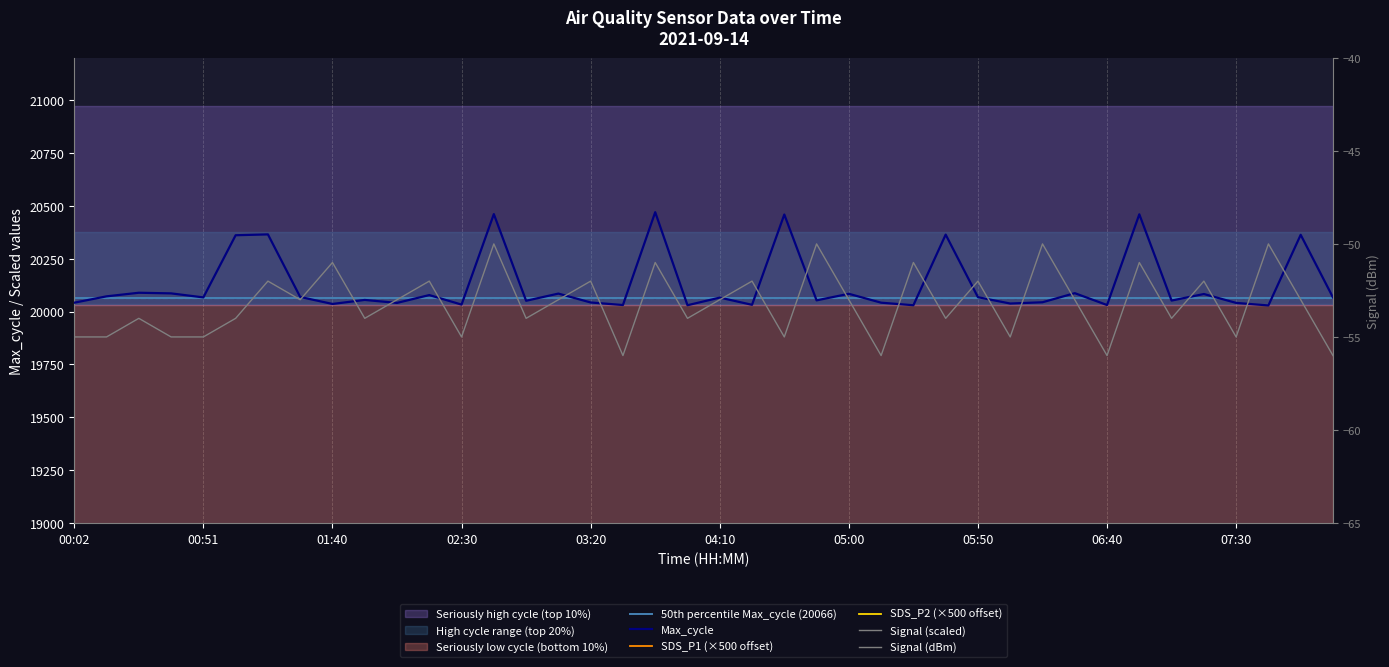

Count the number of categories in the chart.

40